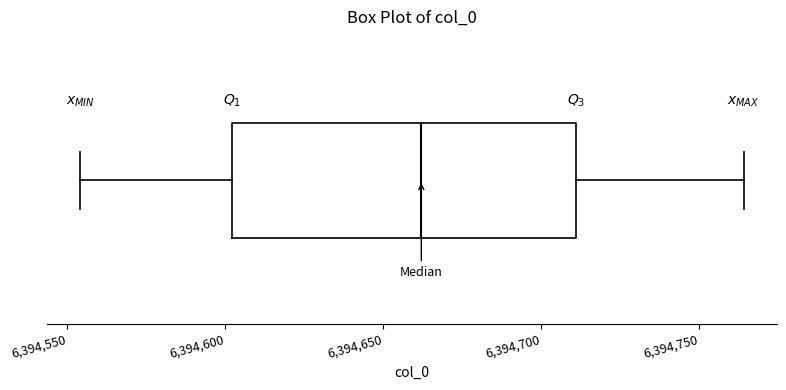

Transcribe this box plot: give where the median line is, the range the box spans, and where the two whiskers end, as read against the x-axis. The values are not printed on the chart, so give them approximately, as read against the axis.

median 6394660, box 6394600 to 6394710, whiskers 6394555 to 6394765